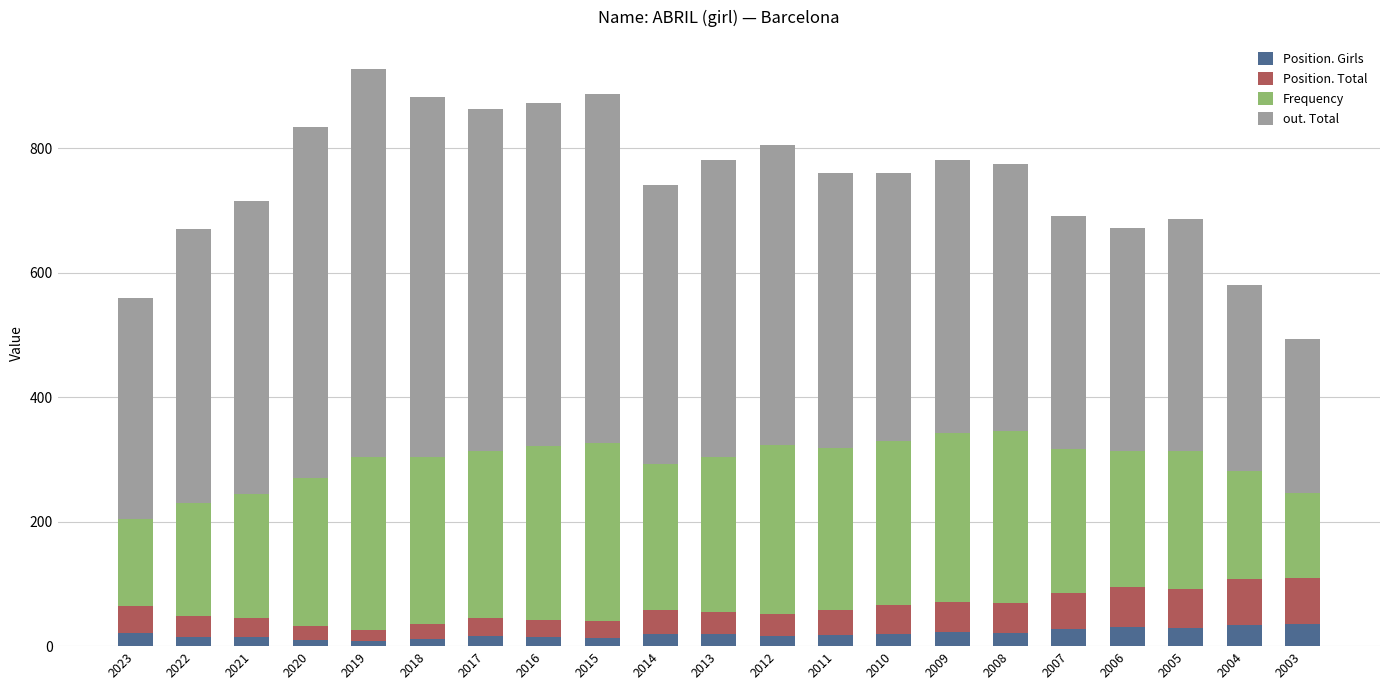

What is the sum of the Position. Girls values at 2007 and 2011?

45